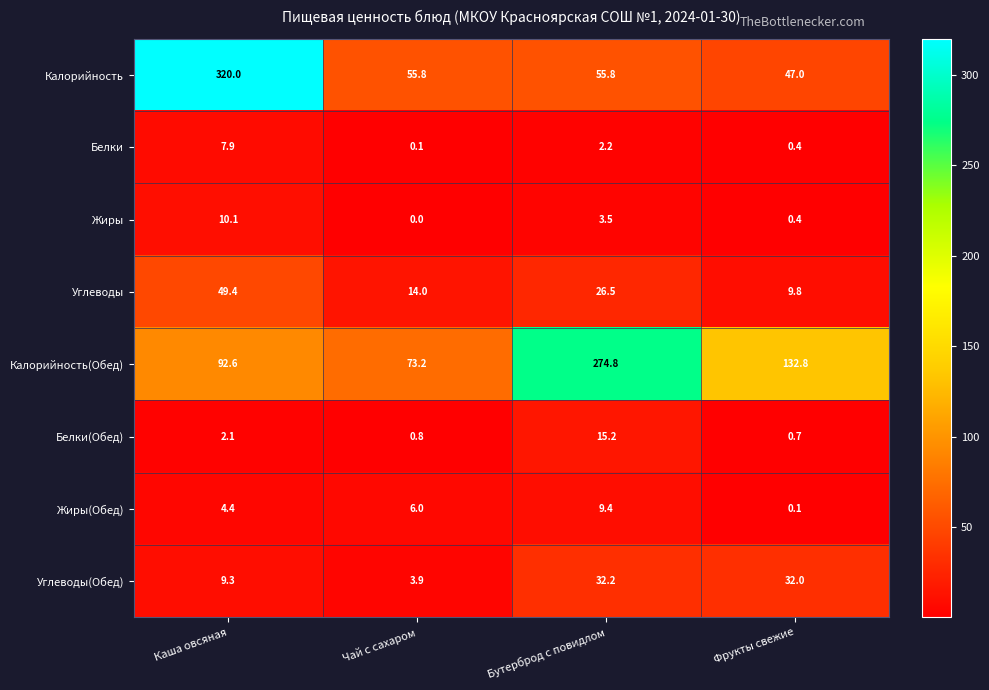

Is the value of Калорийность(Обед) at Бутерброд с повидлом greater than the value of Белки at Бутерброд с повидлом?

Yes